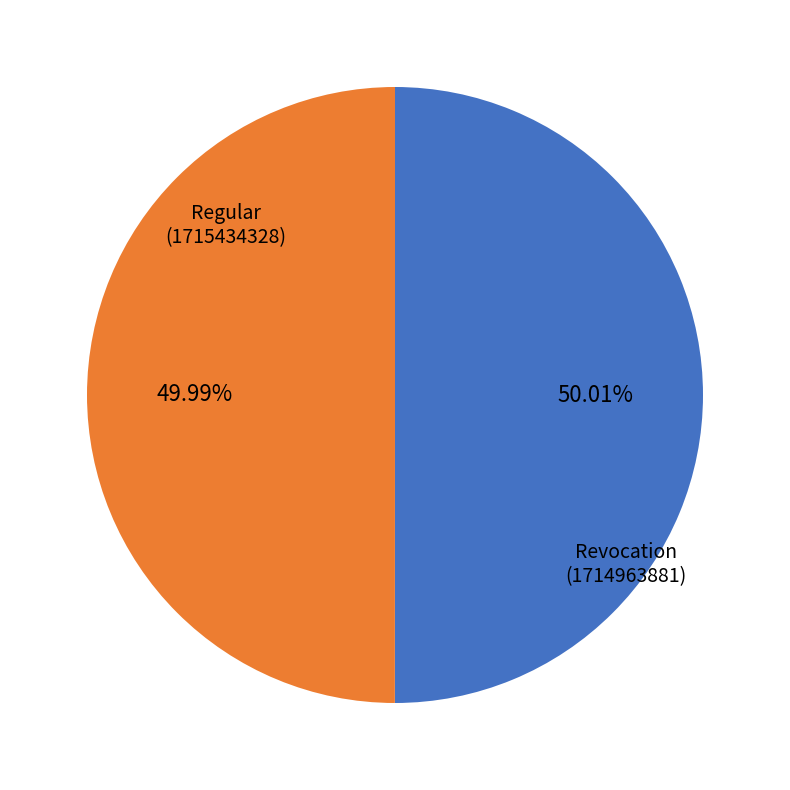

Is there any slice that represents more than half of the pie?

Yes